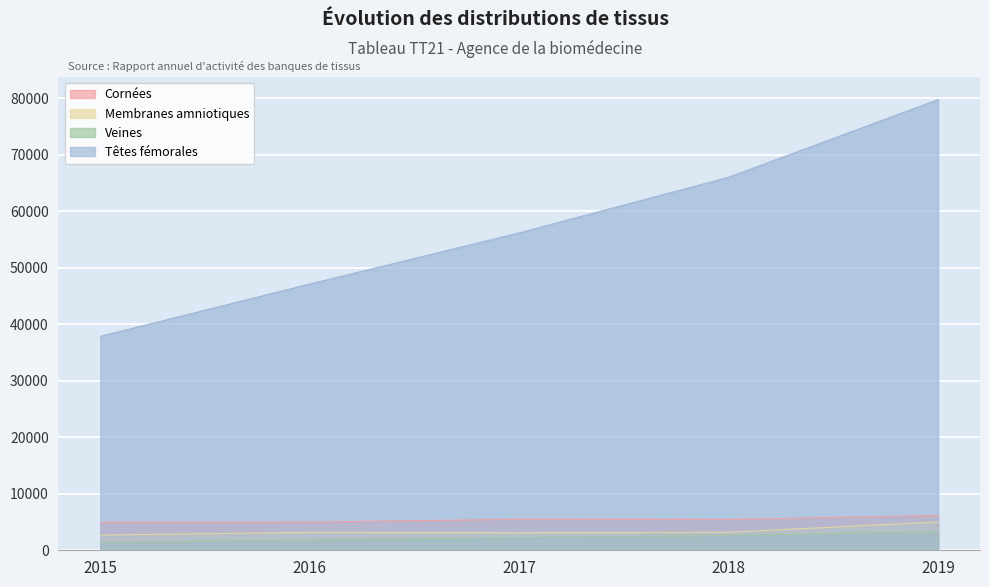

How many data points in Cornées are less than 5448?

2